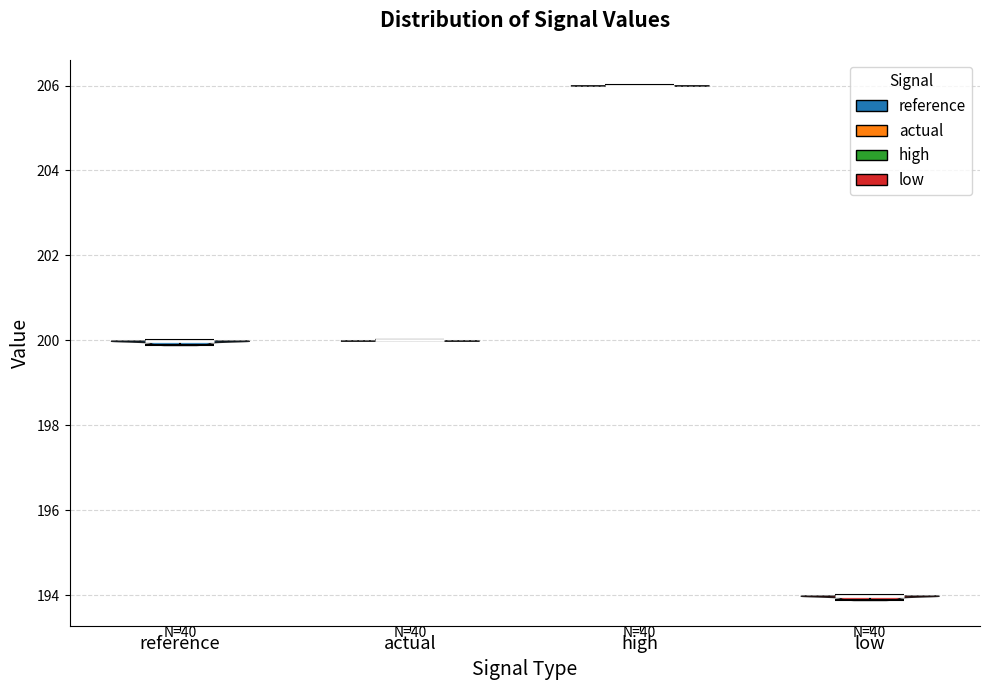

Reading left to right, read every violin against the y-axis: where its median line is, and the lowest and highest points it reaches. The values are not printed on the chart, so give them approximately, as read against the axis.

reference: median line 200.0, lowest point 199.8, highest point 200.0
actual: median line 200.0, lowest point 200.0, highest point 200.0
high: median line 206.0, lowest point 206.0, highest point 206.0
low: median line 194.0, lowest point 193.8, highest point 194.0